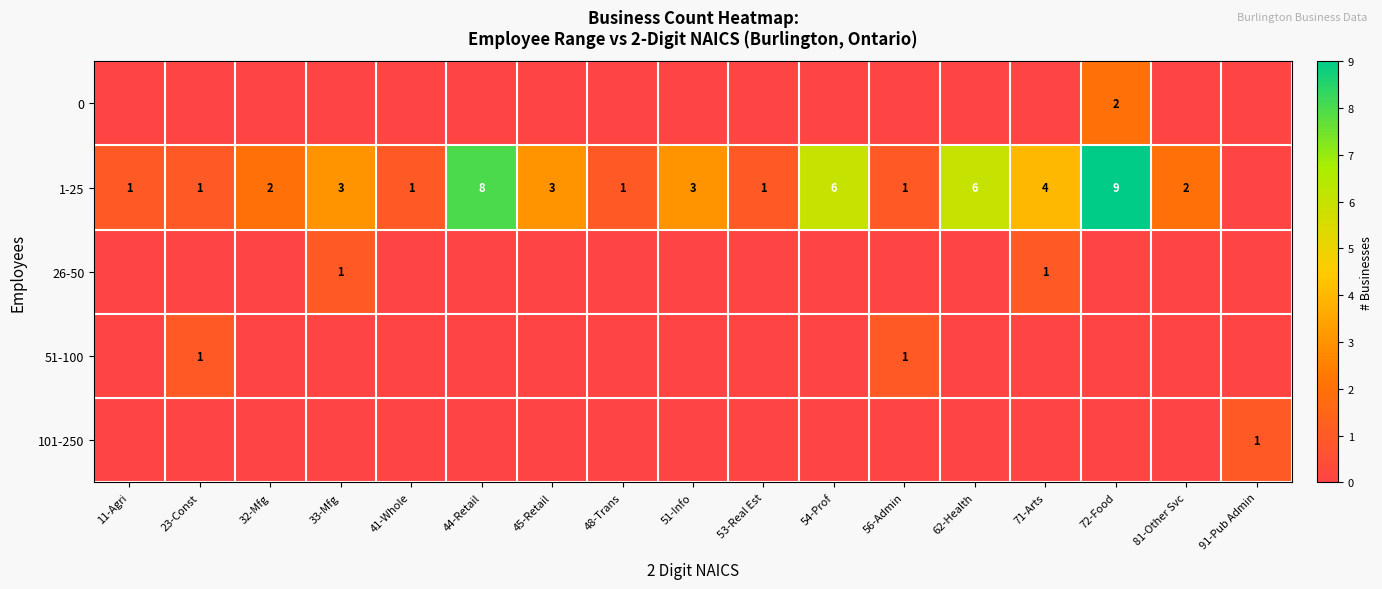

True or false: 26-50 has a value of 2 at 33-Mfg.

False